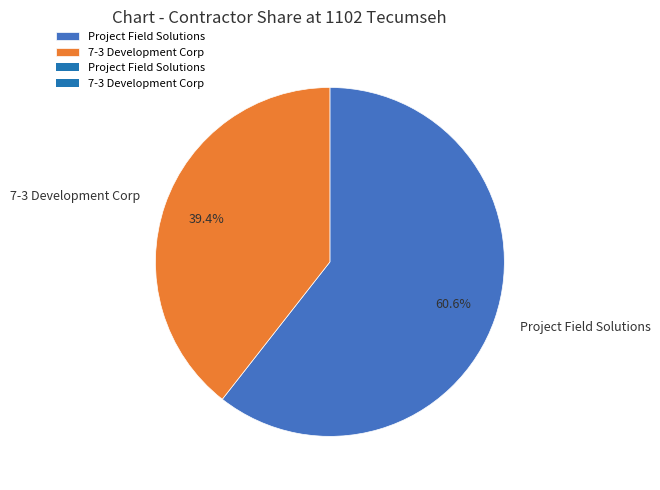

To the nearest percent, what portion does 7-3 Development Corp represent?

39%